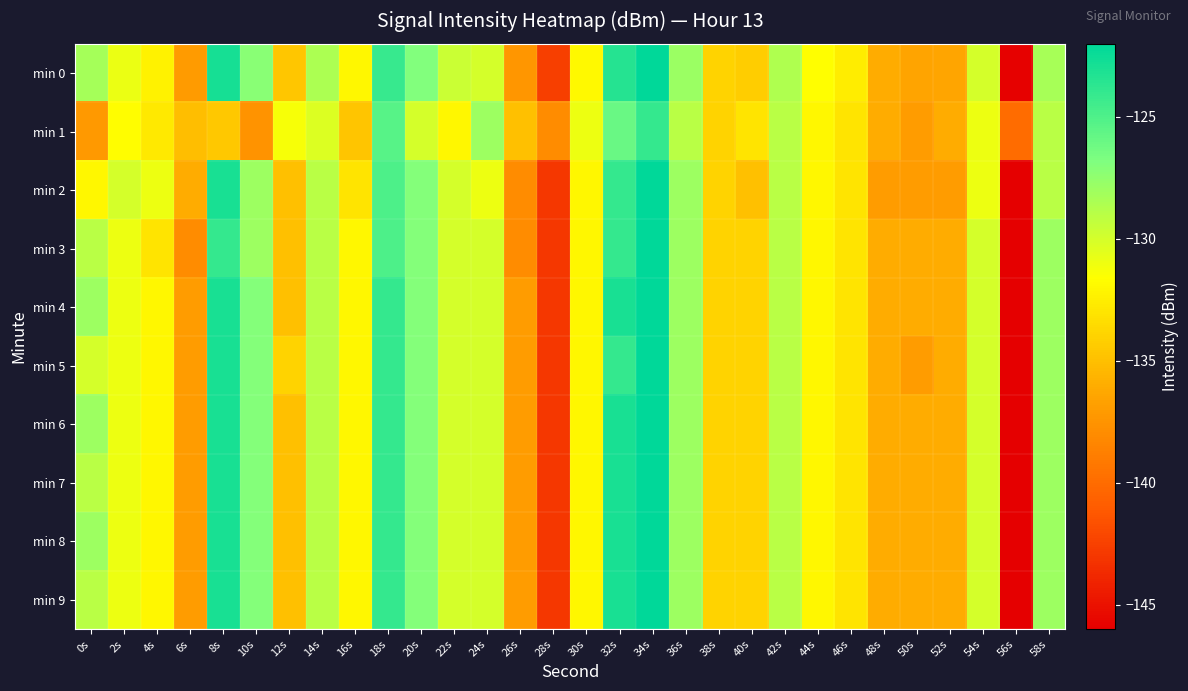

Which label corresponds to the smallest value in the chart?

56s